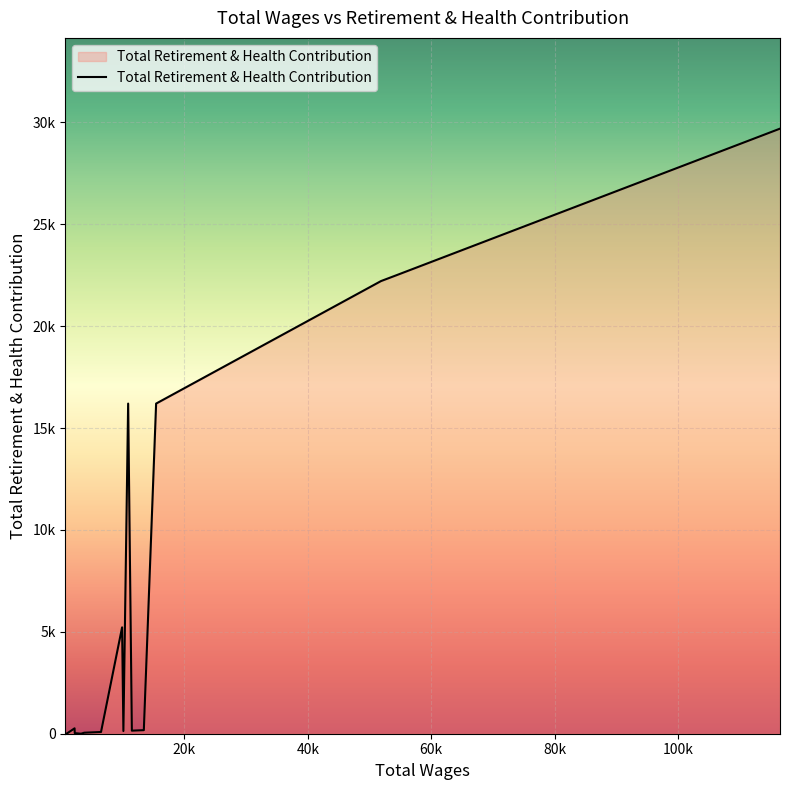

Reading right to left, transcribe all the data shown in this chart.

29691	22949	22486	22486	22211	16200	175	157	155	150	16200	132	5219	85	61	55	51	49	0	29	264	13	3